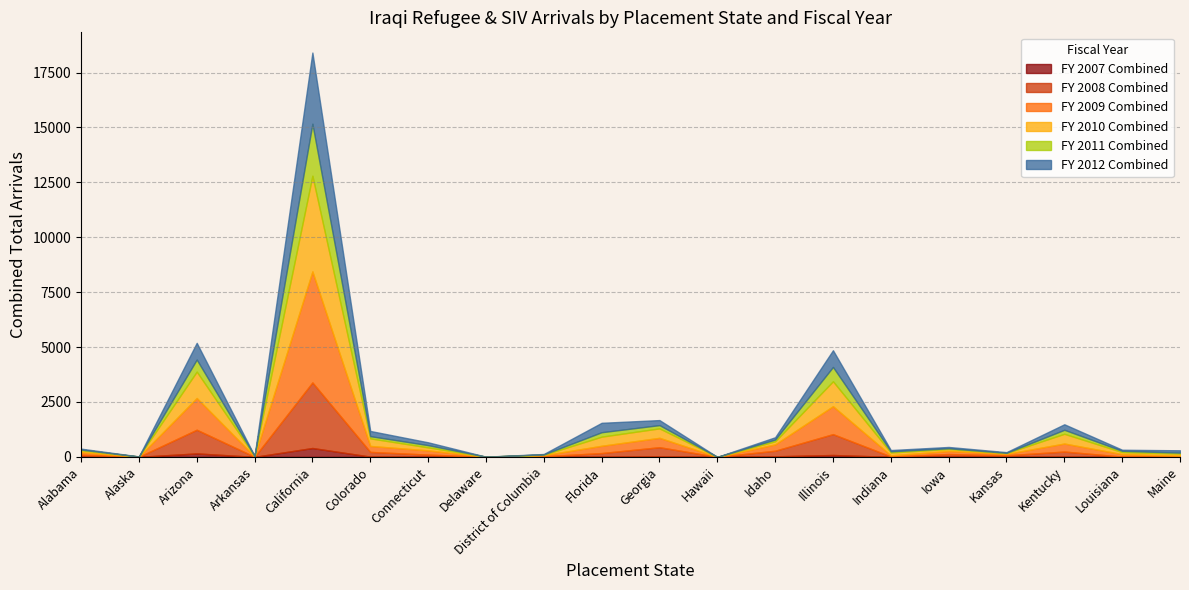

Reading right to left, extract all data points from this chart.

FY 2007 Combined: Maine=0	Louisiana=0	Kentucky=6	Kansas=4	Iowa=11	Indiana=0	Illinois=85	Idaho=24	Hawaii=0	Georgia=15	Florida=4	District of Columbia=8	Delaware=0	Connecticut=7	Colorado=11	California=403	Arkansas=0	Arizona=157	Alaska=0	Alabama=0
FY 2008 Combined: Maine=3	Louisiana=12	Kentucky=236	Kansas=67	Iowa=117	Indiana=18	Illinois=950	Idaho=256	Hawaii=0	Georgia=425	Florida=169	District of Columbia=18	Delaware=1	Connecticut=96	Colorado=215	California=2986	Arkansas=5	Arizona=1079	Alaska=2	Alabama=98
FY 2009 Combined: Maine=51	Louisiana=113	Kentucky=365	Kansas=65	Iowa=140	Indiana=51	Illinois=1272	Idaho=288	Hawaii=0	Georgia=427	Florida=331	District of Columbia=50	Delaware=4	Connecticut=193	Colorado=271	California=5056	Arkansas=14	Arizona=1445	Alaska=0	Alabama=113
FY 2010 Combined: Maine=95	Louisiana=92	Kentucky=444	Kansas=37	Iowa=90	Indiana=130	Illinois=1136	Idaho=141	Hawaii=0	Georgia=431	Florida=416	District of Columbia=21	Delaware=3	Connecticut=136	Colorado=345	California=4358	Arkansas=23	Arizona=1201	Alaska=13	Alabama=90
FY 2011 Combined: Maine=44	Louisiana=57	Kentucky=182	Kansas=13	Iowa=34	Indiana=53	Illinois=651	Idaho=80	Hawaii=0	Georgia=148	Florida=202	District of Columbia=15	Delaware=0	Connecticut=102	Colorado=101	California=2368	Arkansas=1	Arizona=549	Alaska=0	Alabama=33
FY 2012 Combined: Maine=106	Louisiana=50	Kentucky=251	Kansas=29	Iowa=59	Indiana=58	Illinois=762	Idaho=104	Hawaii=0	Georgia=229	Florida=429	District of Columbia=19	Delaware=0	Connecticut=129	Colorado=237	California=3241	Arkansas=3	Arizona=762	Alaska=5	Alabama=40